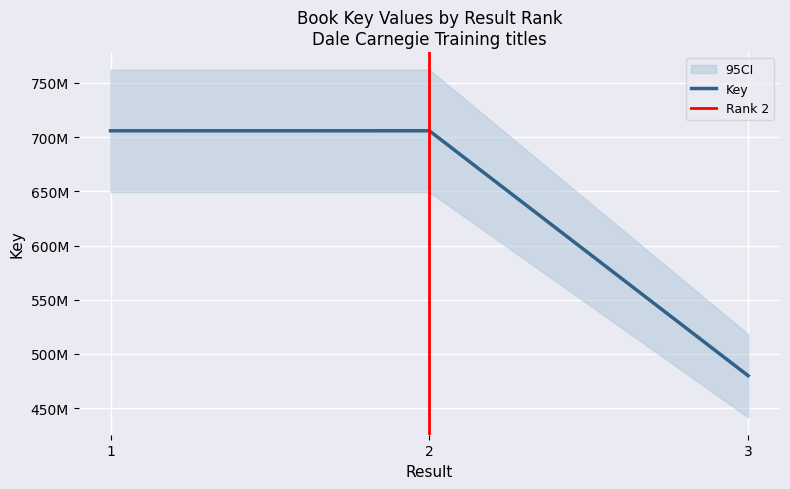

Rank the categories by value from highest to lowest.

2, 1, 3